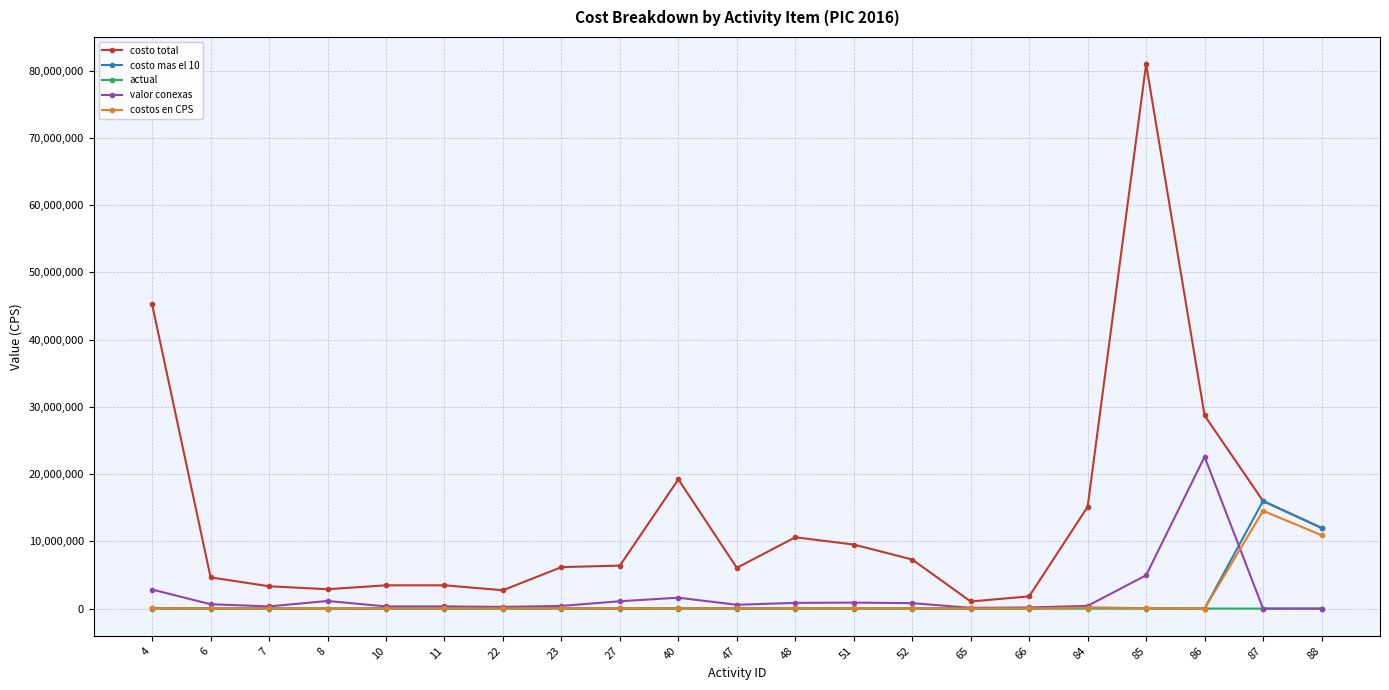

How many lines are shown in the chart?

5